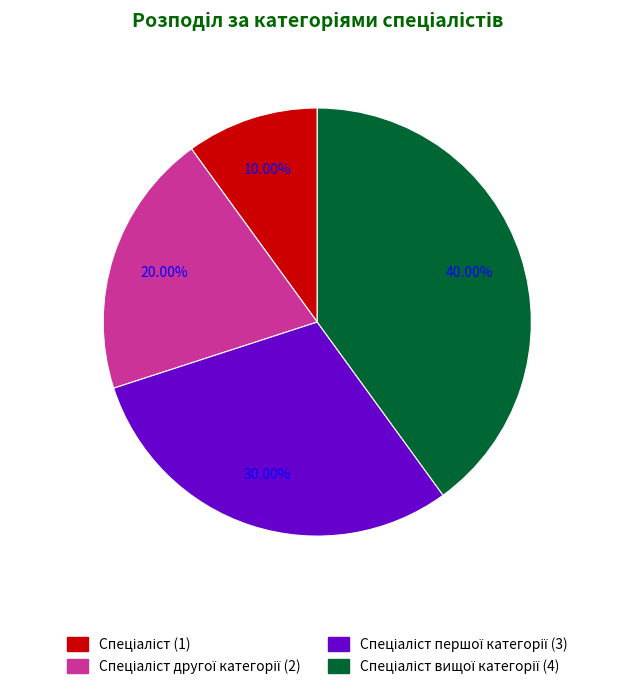

Is there any slice that represents more than half of the pie?

No